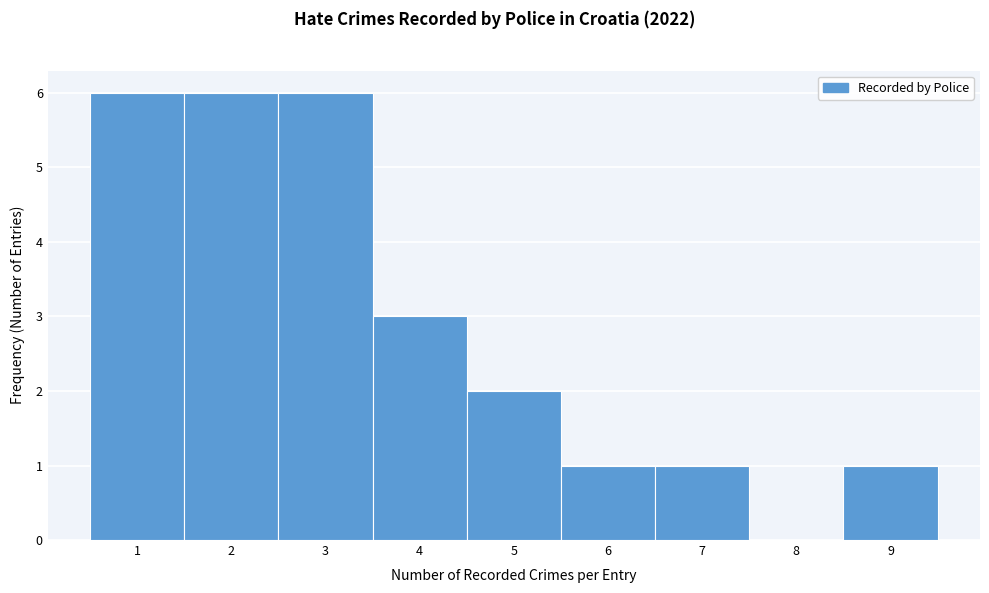

Reading left to right, transcribe this chart: for each bar, give the range it covers on the x-axis and its height. The values are not printed on the chart, so give them approximately, as read against the axis.

0.5 to 1.5: 6
1.5 to 2.5: 6
2.5 to 3.5: 6
3.5 to 4.5: 3
4.5 to 5.5: 2
5.5 to 6.5: 1
6.5 to 7.5: 1
7.5 to 8.5: 0
8.5 to 9.5: 1